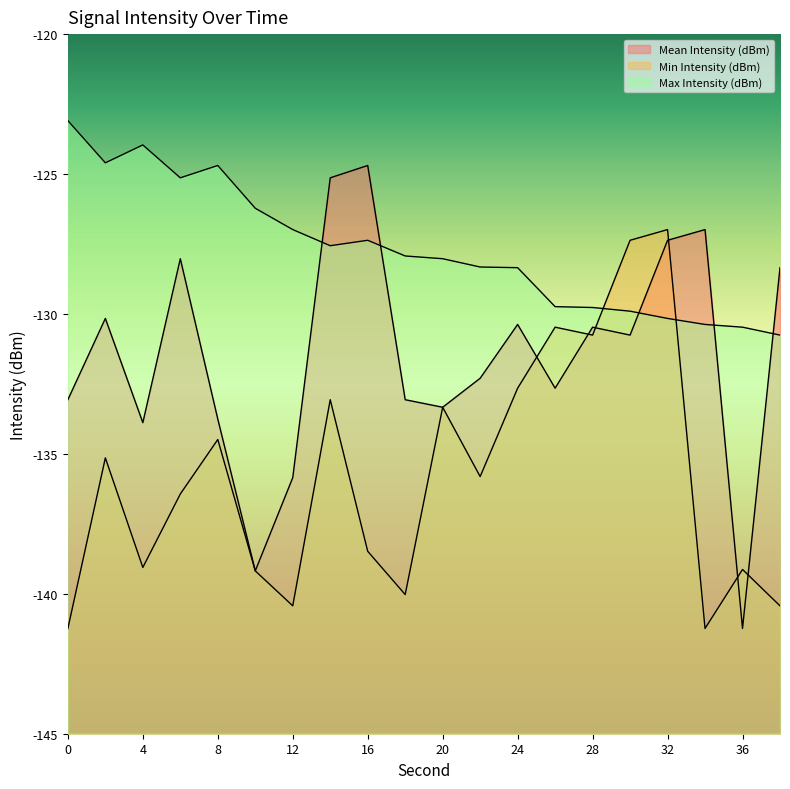

Reading left to right, list all the values displayed in this chart.

Mean Intensity (dBm): -133.1	-130.2	-133.9	-128.0	-133.8	-139.2	-135.8	-125.1	-124.7	-133.1	-133.3	-132.3	-130.4	-132.7	-130.5	-130.8	-127.4	-127.0	-141.2	-128.3
Min Intensity (dBm): -141.2	-135.1	-139.1	-136.4	-134.5	-139.2	-140.4	-133.1	-138.5	-140.0	-133.3	-135.8	-132.7	-130.5	-130.8	-127.4	-127.0	-141.2	-139.1	-140.4
Max Intensity (dBm): -123.1	-124.6	-124.0	-125.1	-124.7	-126.2	-127.0	-127.6	-127.4	-127.9	-128.0	-128.3	-128.3	-129.7	-129.8	-129.9	-130.2	-130.4	-130.5	-130.8